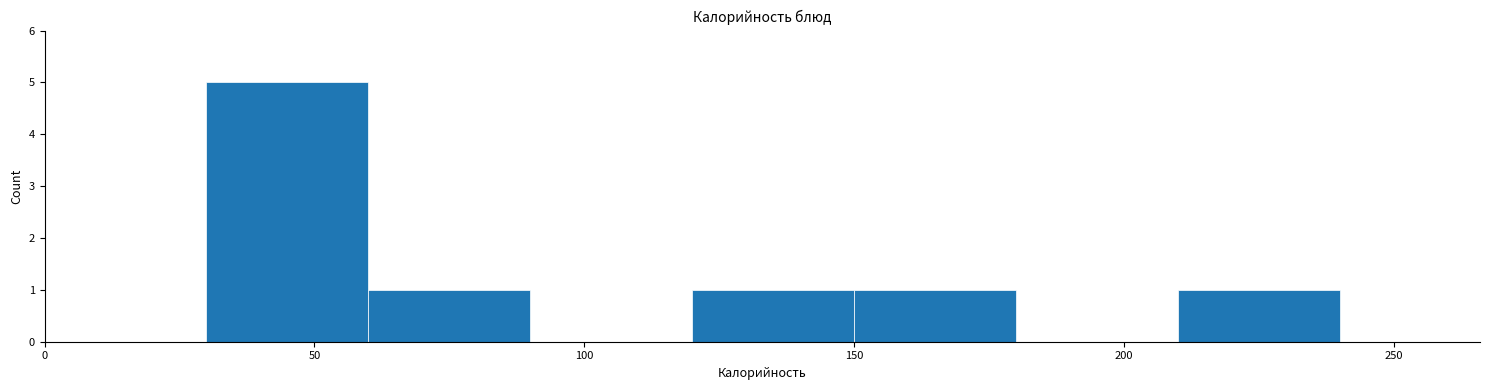

Over which range of the x-axis is the bar tallest?

30 to 60